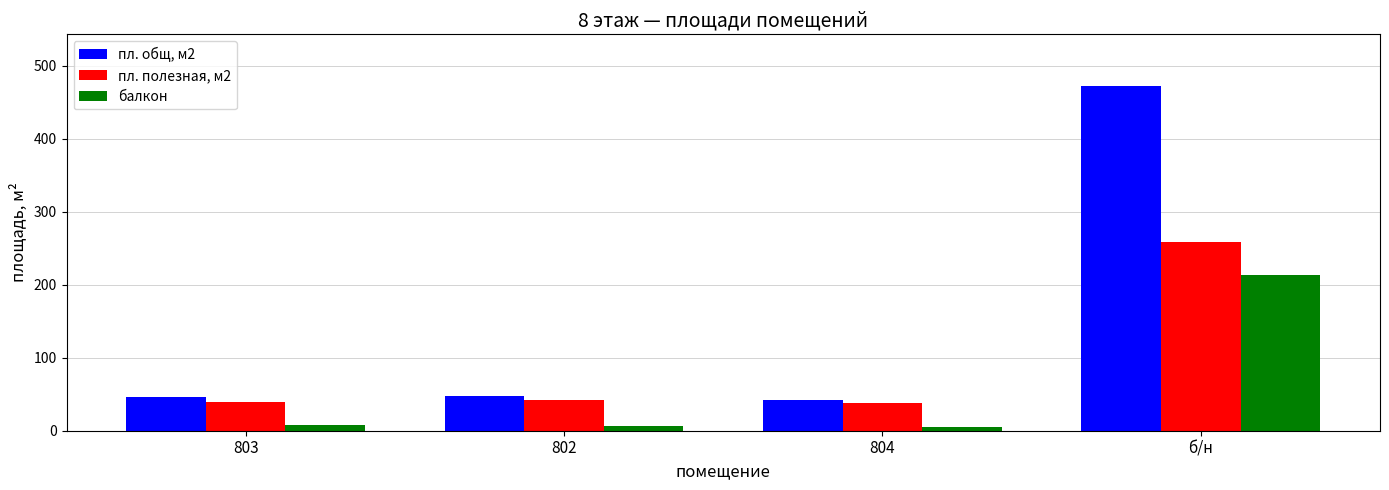

What is the sum of all балкон values?

231.3